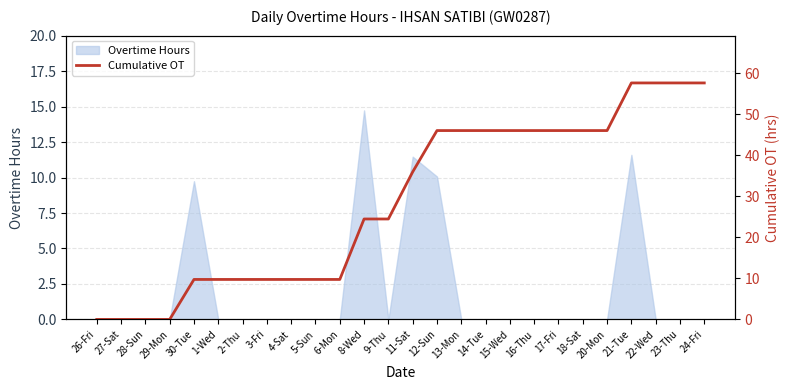

Is it true that Overtime Hours equals -4.9 at 17-Fri?

False